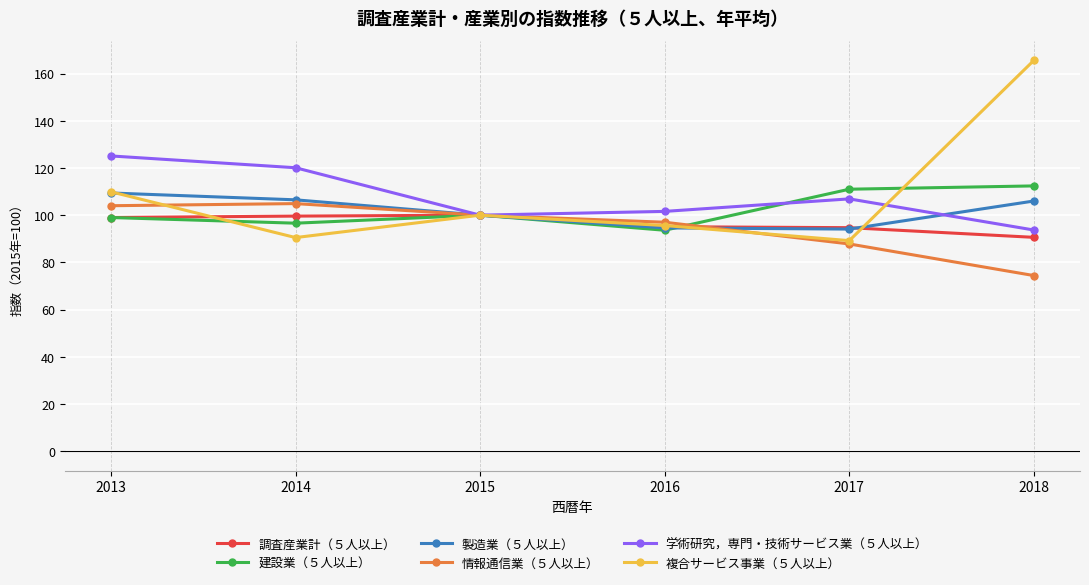

The value of 複合サービス事業（５人以上） at 2016 is 29.2. True or false?

False